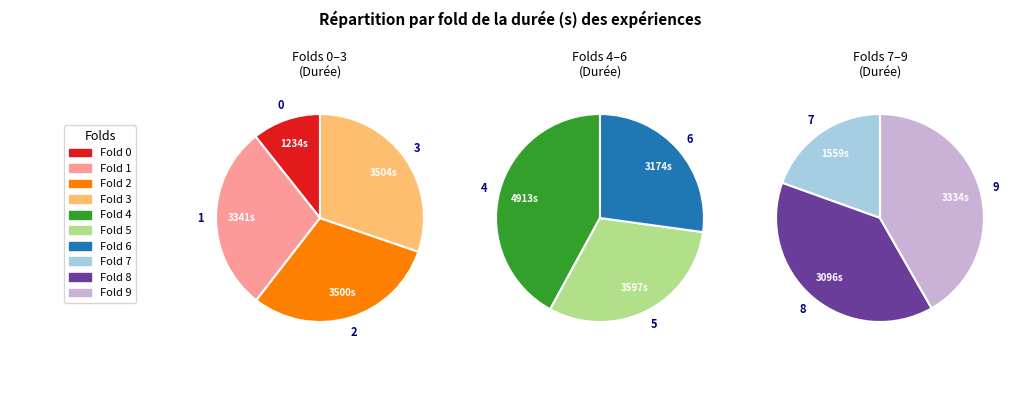

How many slices are in this pie chart?

10